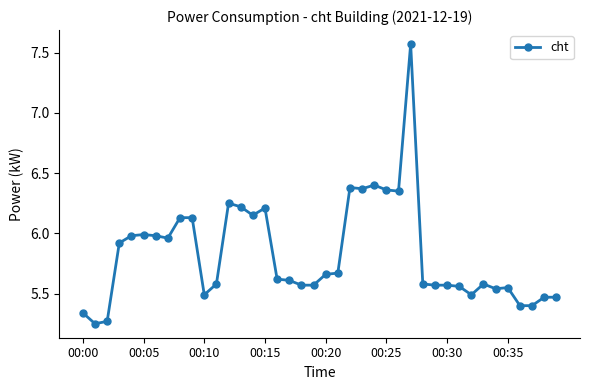

What is the difference between the second highest and second lowest values?

1.1